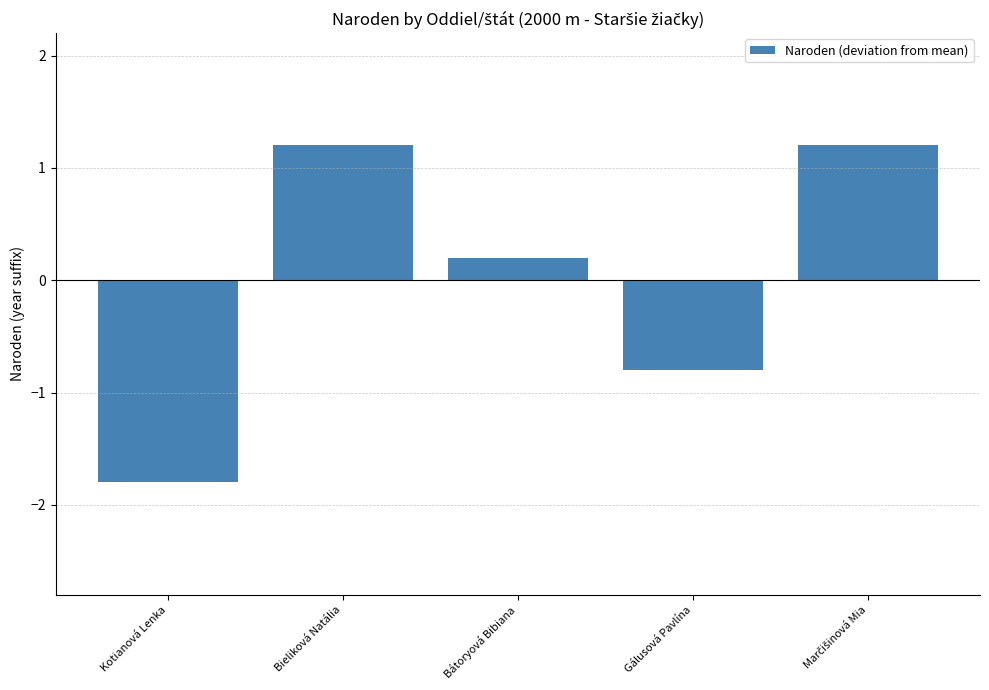

At which label does the data first exceed 0?

Bieliková Natália